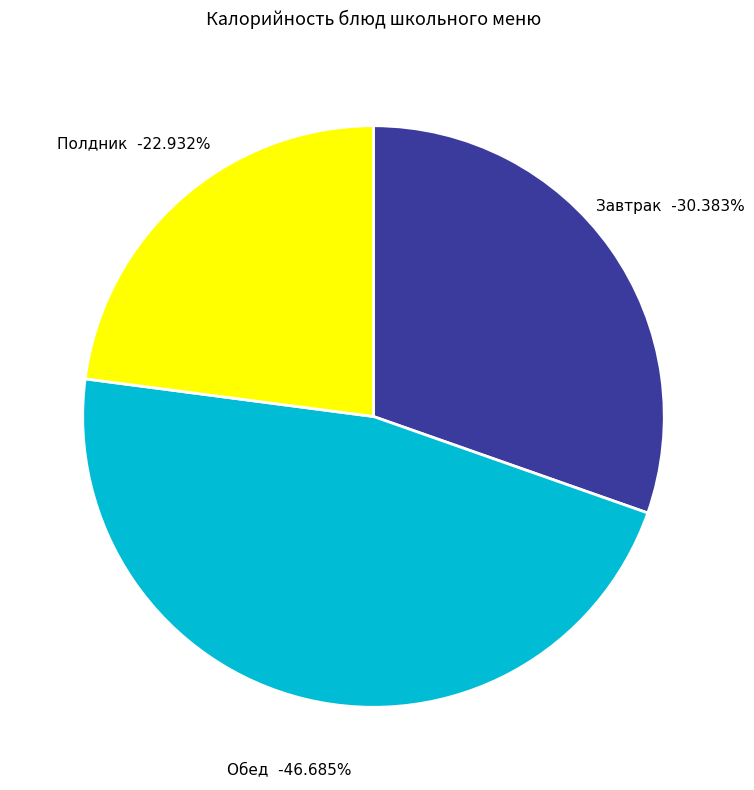

Is there a majority slice in this chart?

No